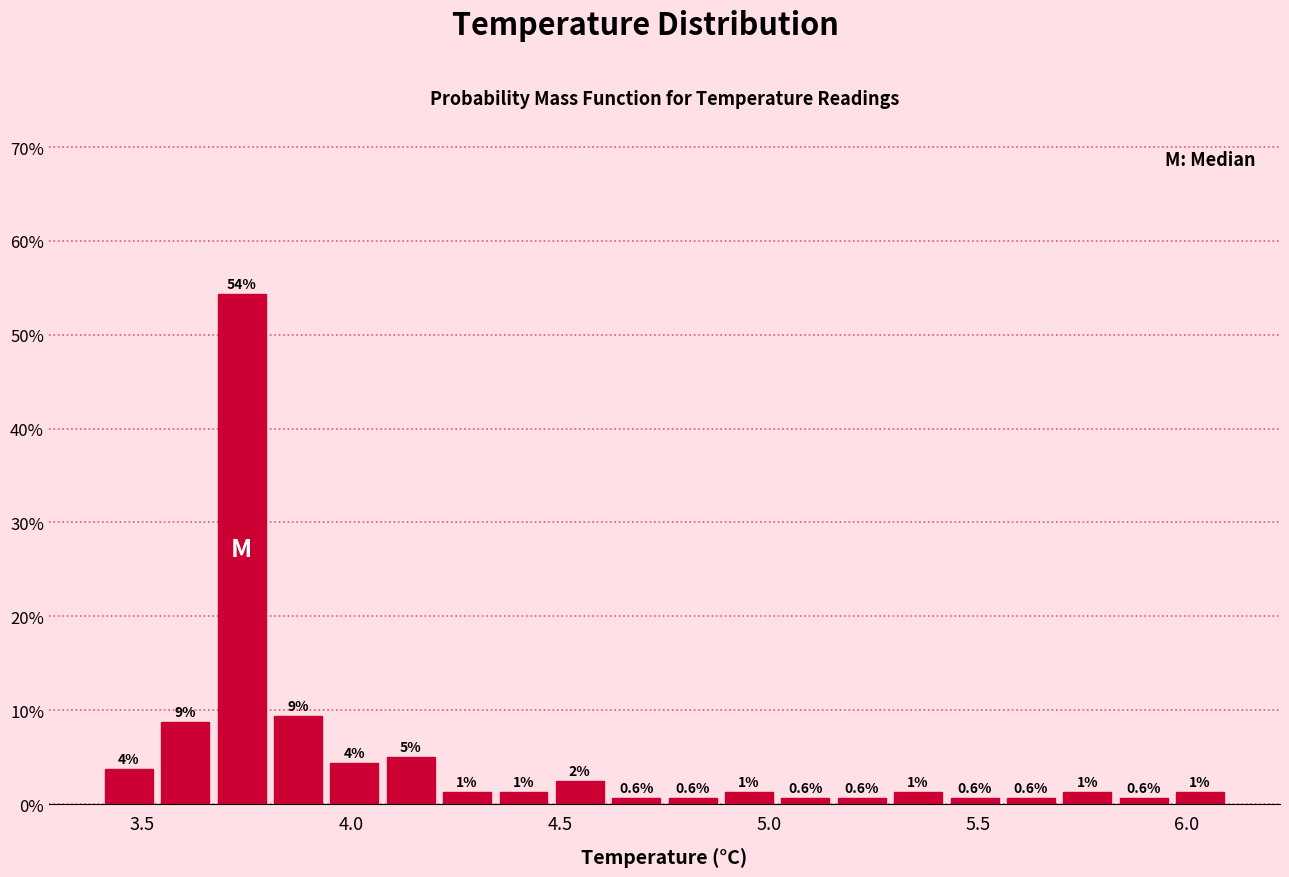

Read against the x-axis, roughly where is the centre of the tallest bar?

3.75